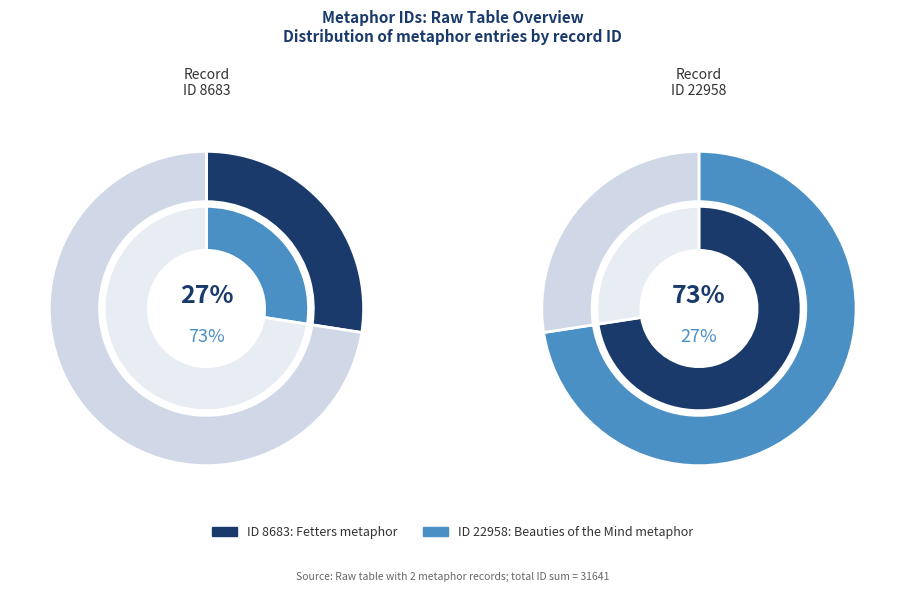

What is the ratio of the value at ID 8683: Fetters metaphor to the value at ID 22958: Beauties of the Mind metaphor?

0.4